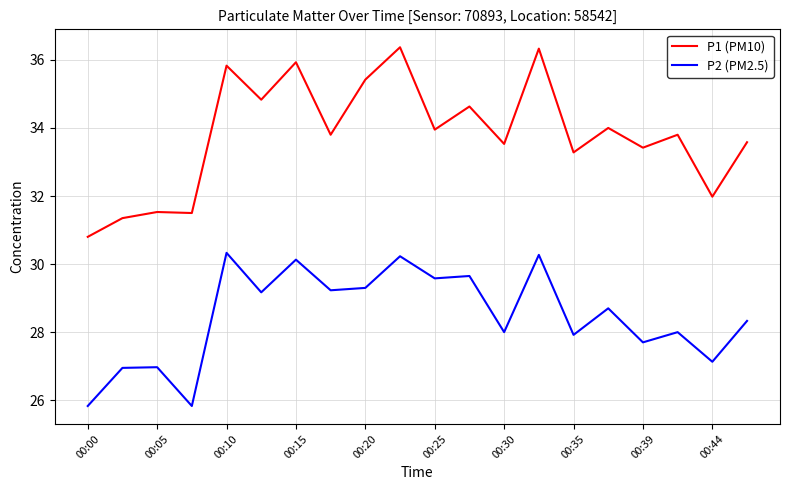

Which series has the widest spread of values?

P1 (PM10)